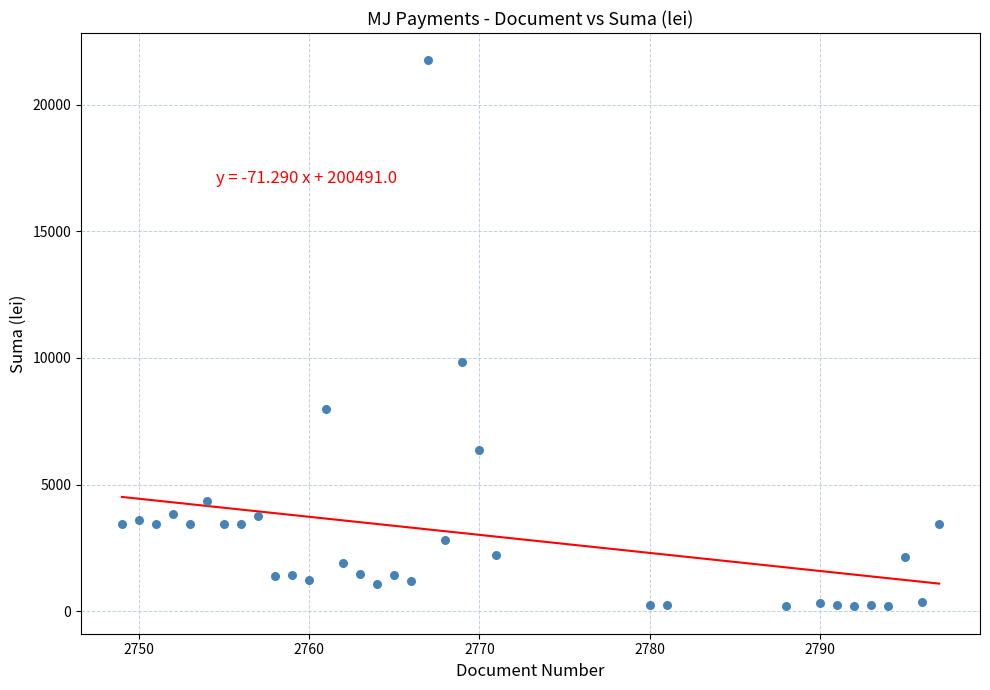

What Y value in the scatter plot is closest to 10970?

9826.0